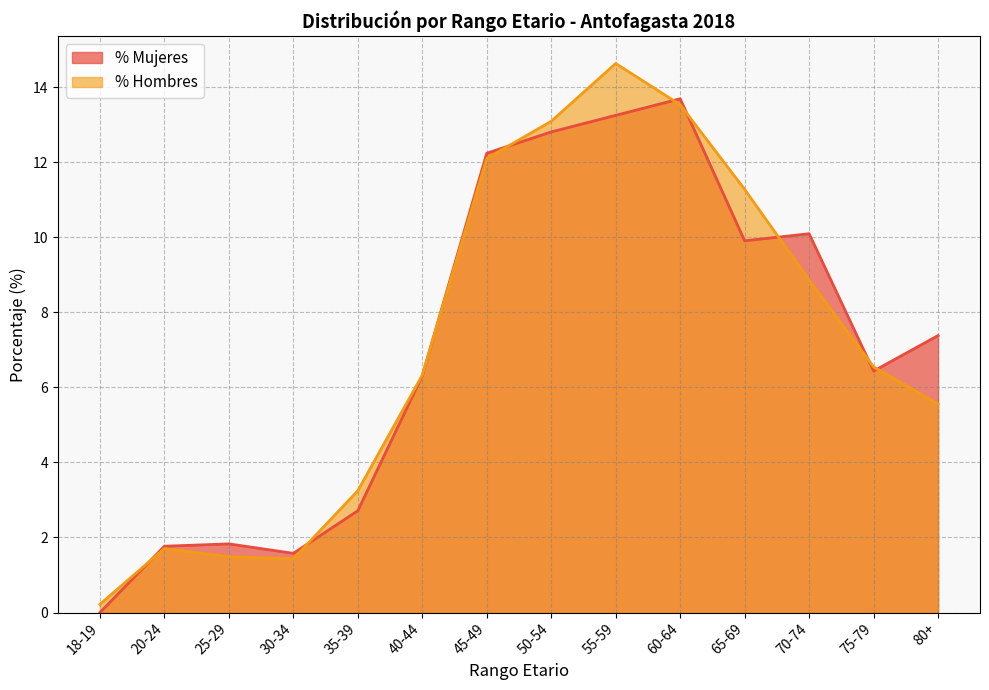

At which label is the value closest to 7?

75-79